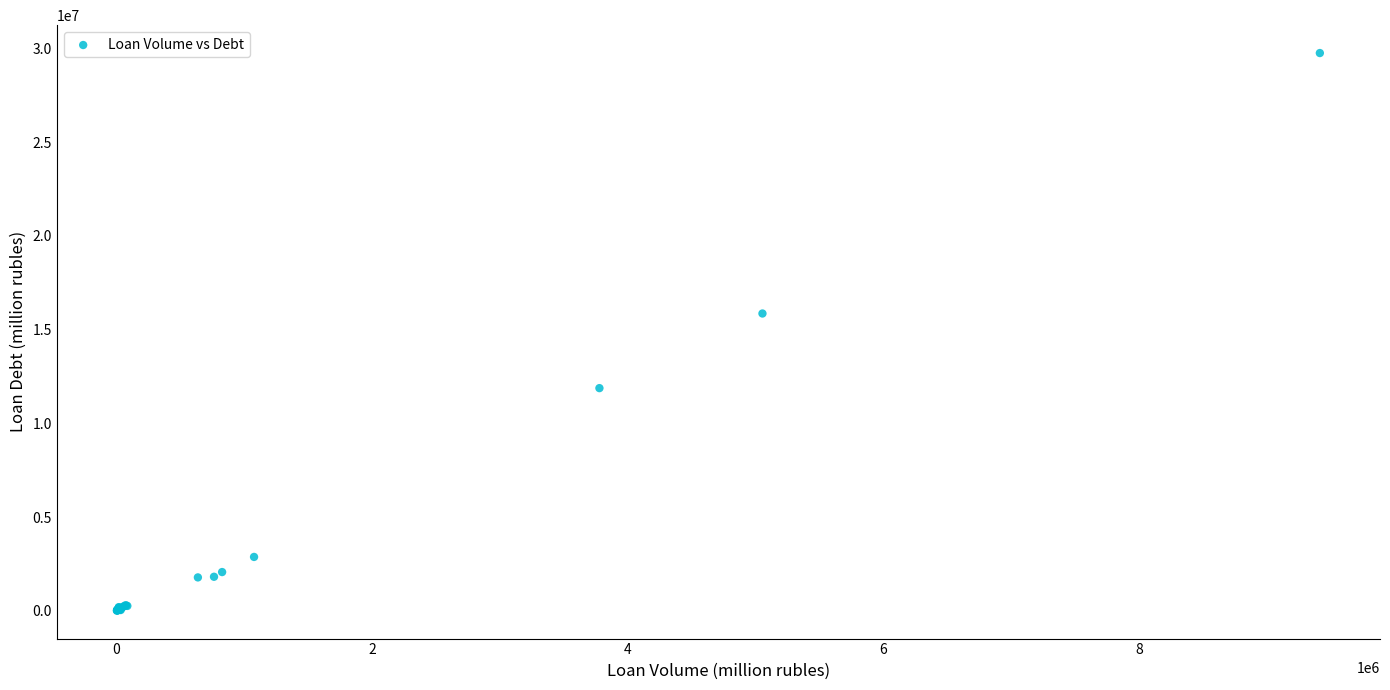

What Y value in the scatter plot is closest to 14880313?

15860394